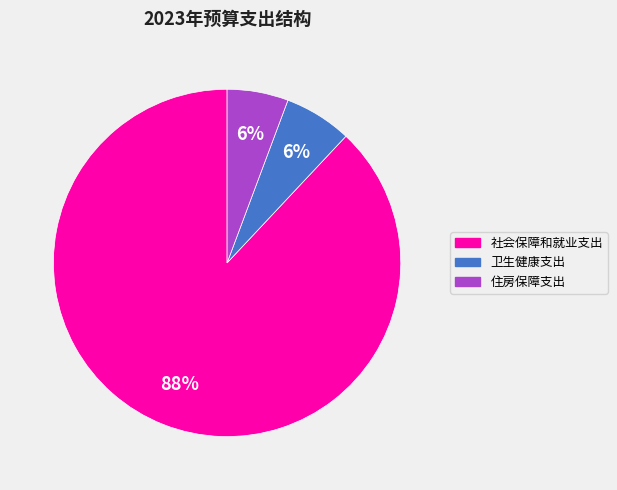

Which has a higher value, 卫生健康支出 or 社会保障和就业支出?

社会保障和就业支出